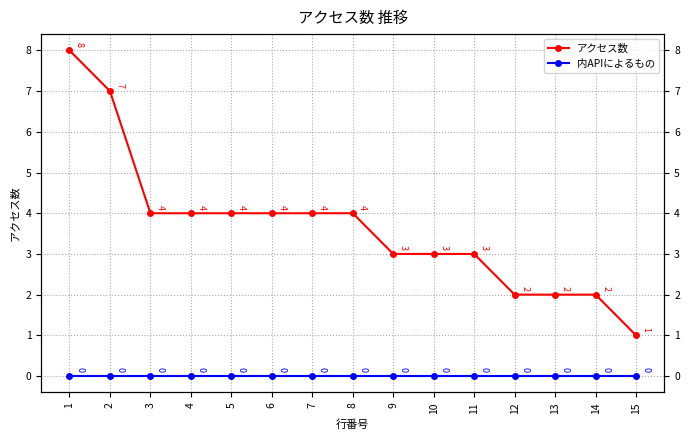

List the labels in order of 内APIによるもの value, largest first.

1, 2, 3, 4, 5, 6, 7, 8, 9, 10, 11, 12, 13, 14, 15